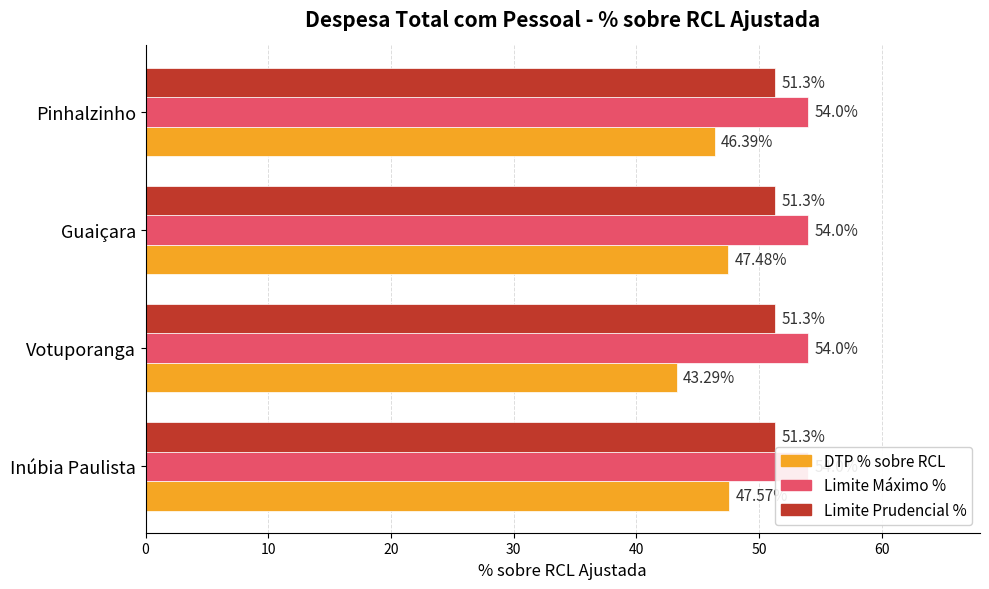

List the series in order of their peak value, highest first.

DTP % sobre RCL, Limite Máximo %, Limite Prudencial %